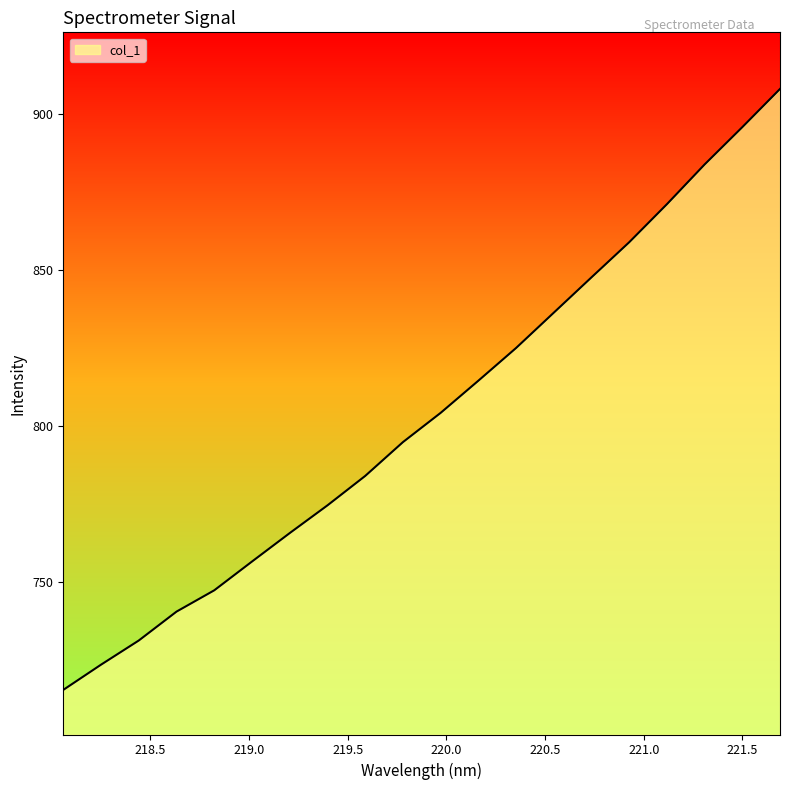

How many lines are shown in the chart?

1